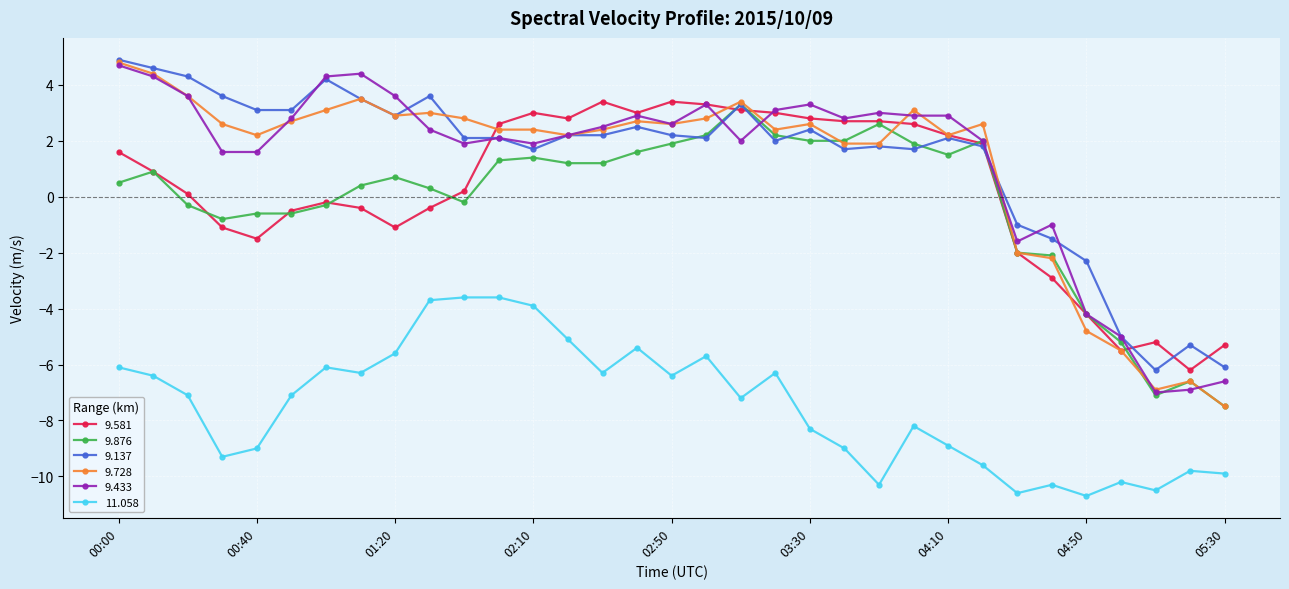

True or false: 9.876 and 11.058 intersect in this chart.

False